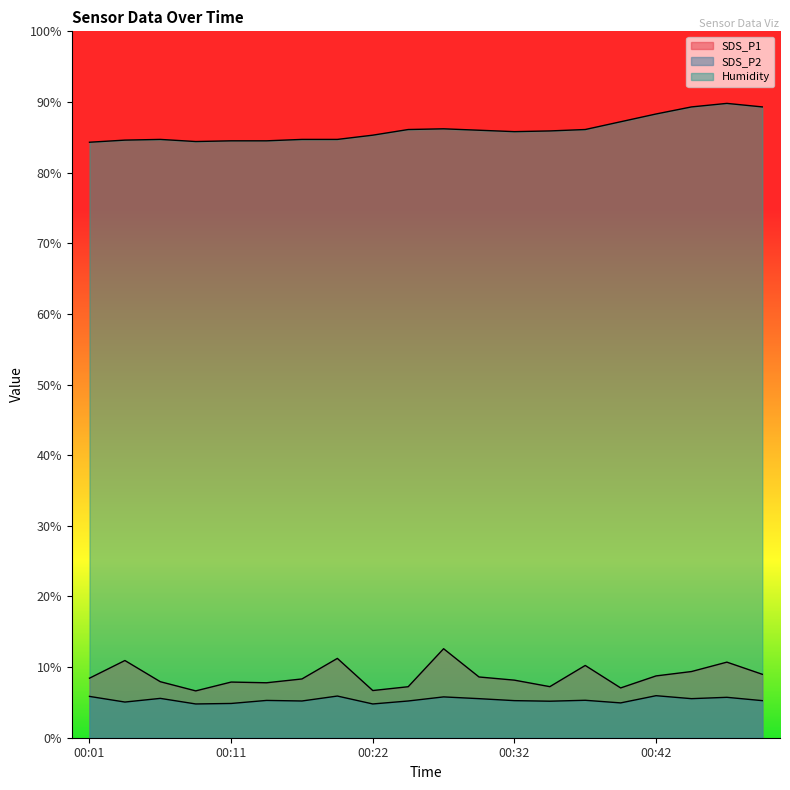

The SDS_P2 series shows 5.2 at 00:50. True or false?

True